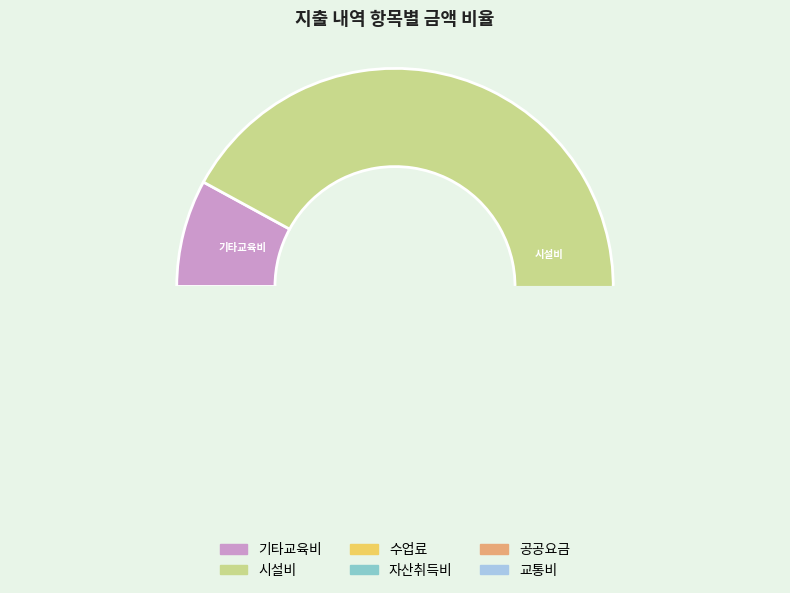

Which has a higher value, 시설비 or 기타교육비?

시설비